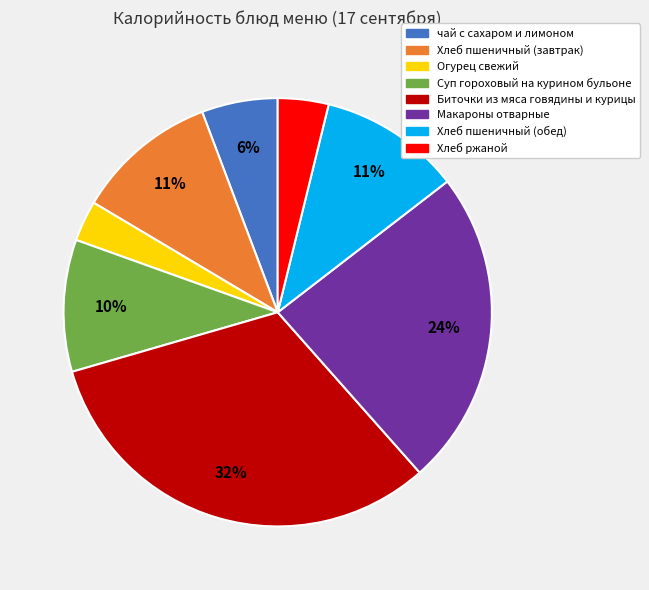

To the nearest percent, what is the average slice percentage?

12%